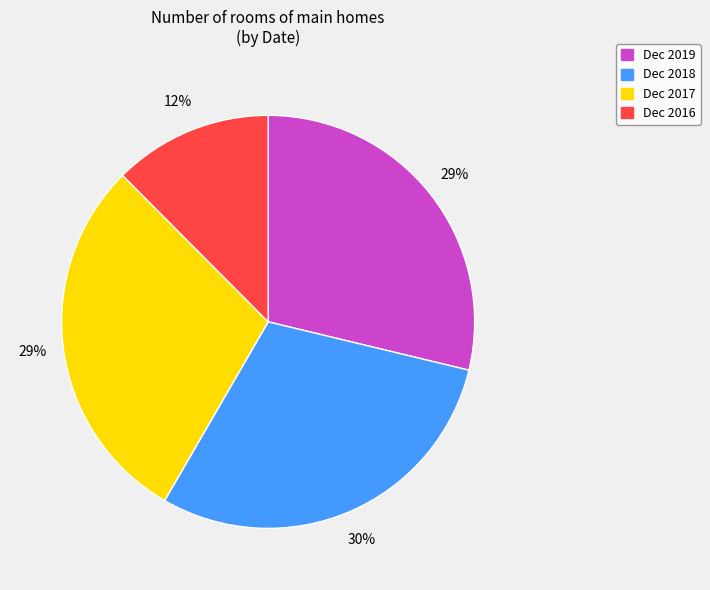

What percentage is the Dec 2016 slice, to the nearest percent?

12%